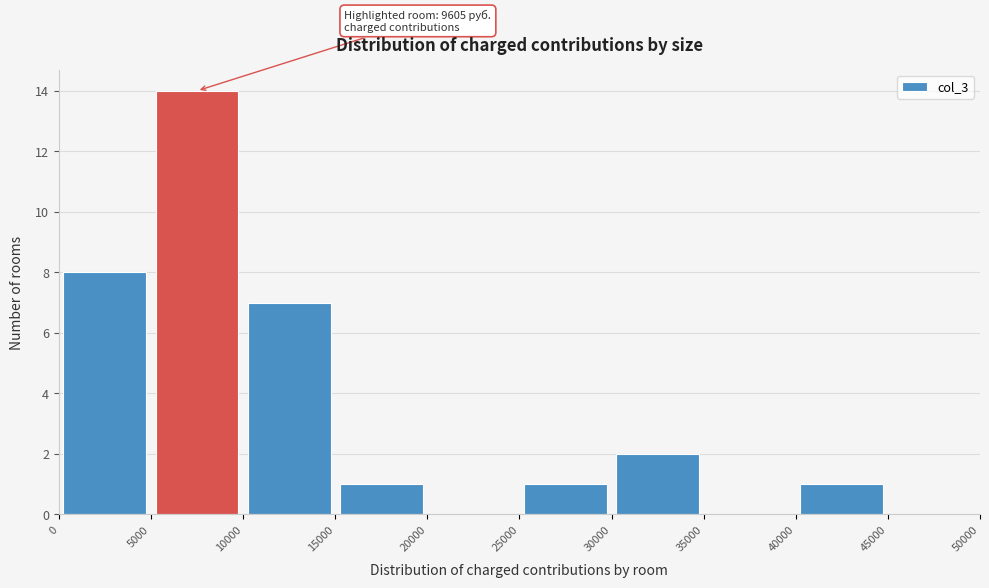

Which range on the x-axis has the tallest bar?

5000 to 10000